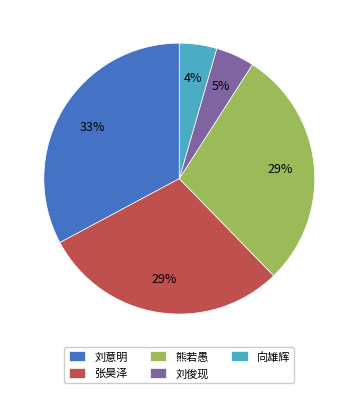

Does 熊若愚 account for over 50% of the chart?

No